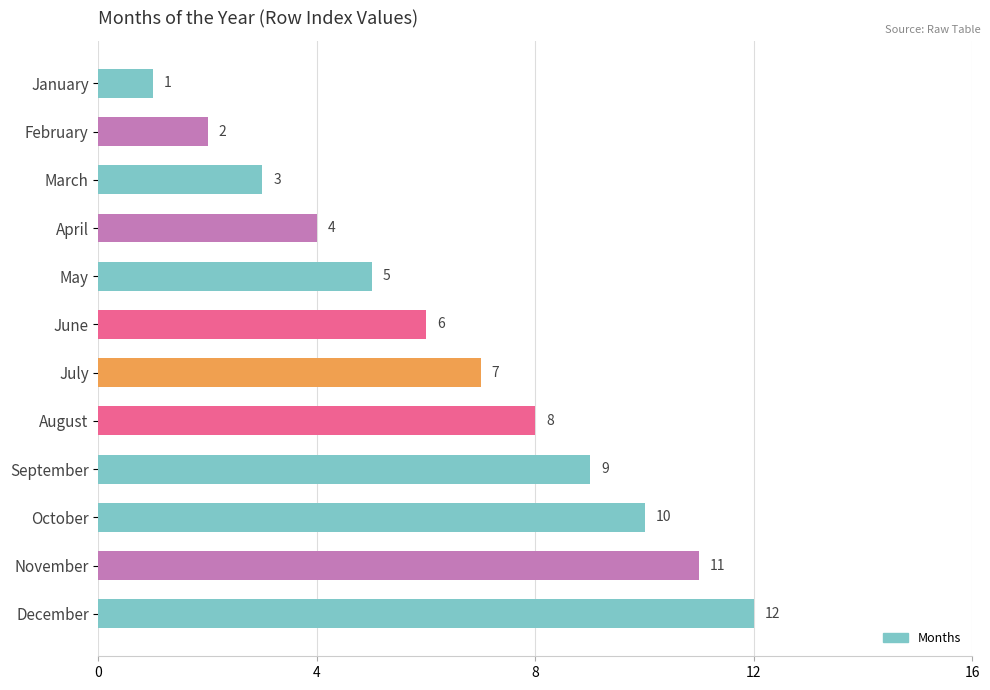

Is it true that the value at January is 1?

True